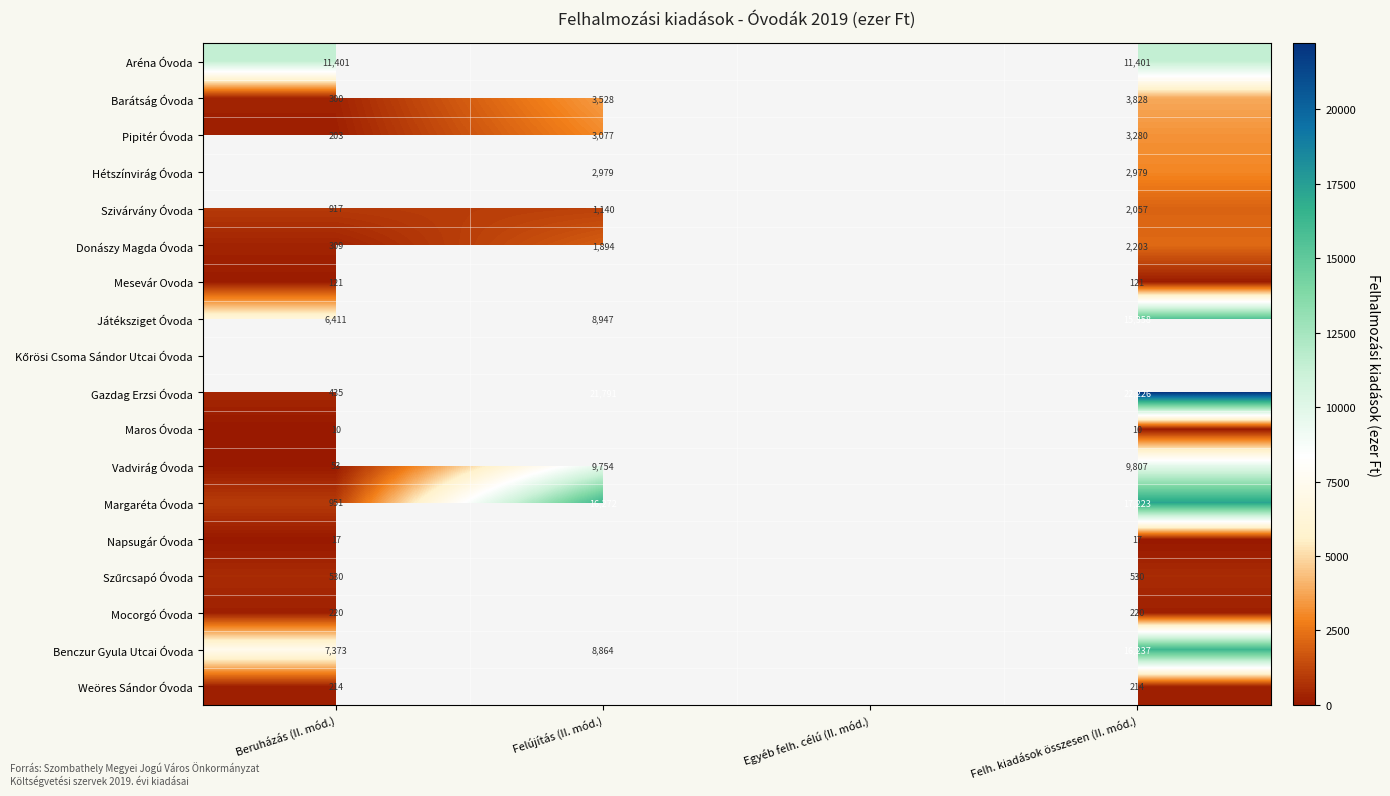

What is the difference between the Szivárvány Óvoda values at Felújítás (II. mód.) and Beruházás (II. mód.)?

223